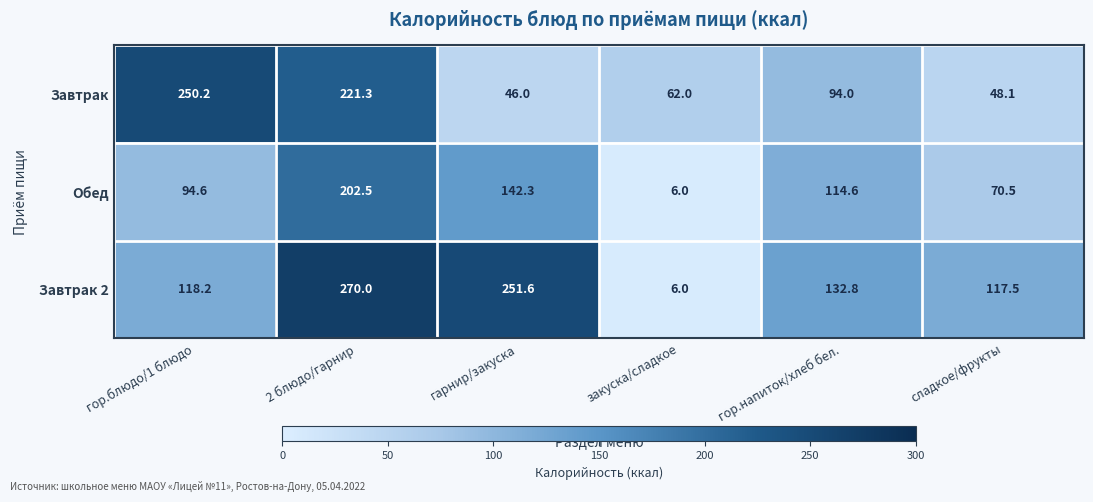

Count the number of categories in the chart.

6